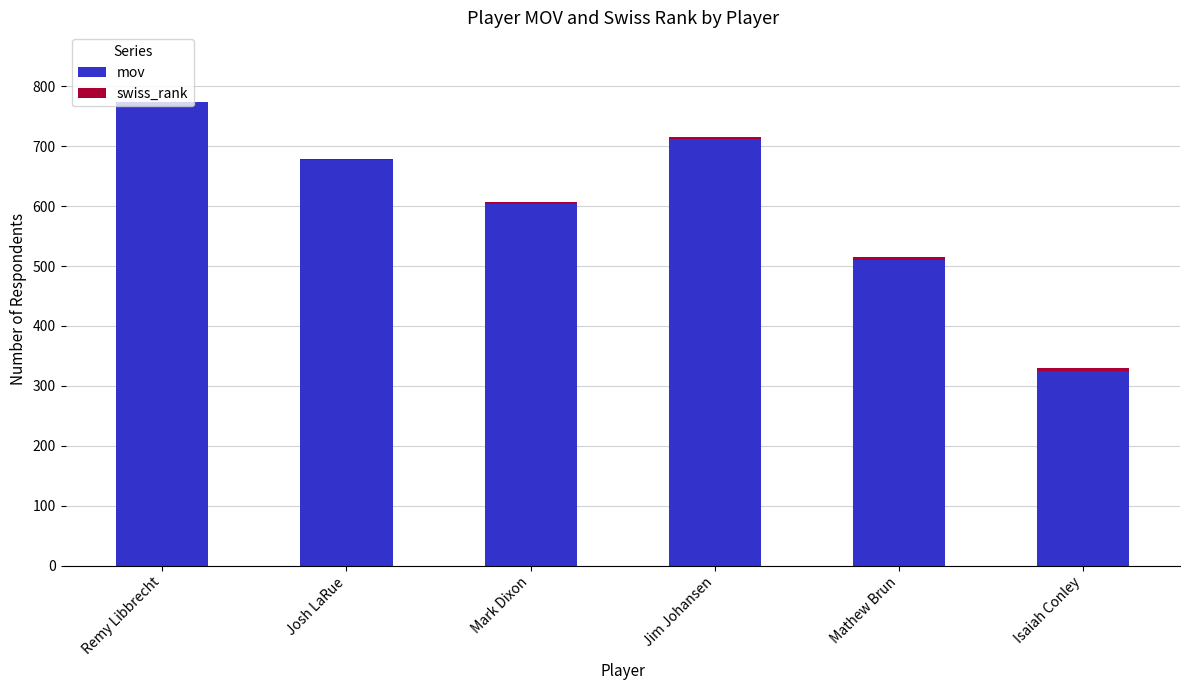

Are the bars horizontal?

No